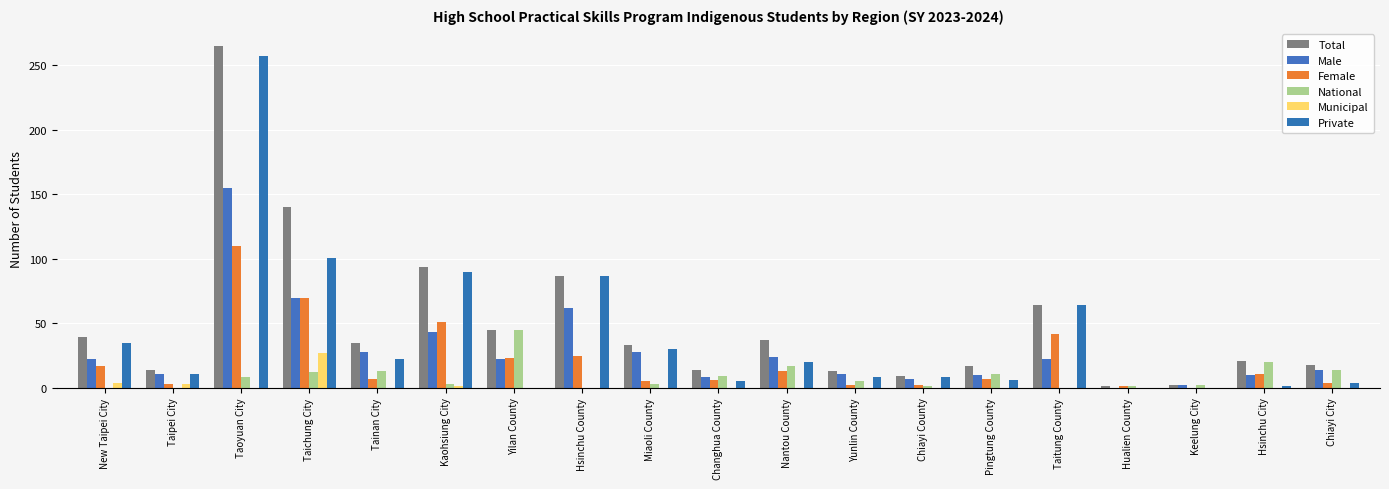

True or false: Female has a value of 51 at Kaohsiung City.

True